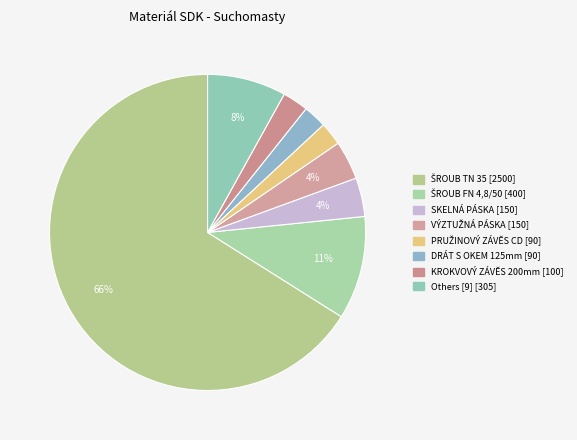

How many slices are in this pie chart?

8